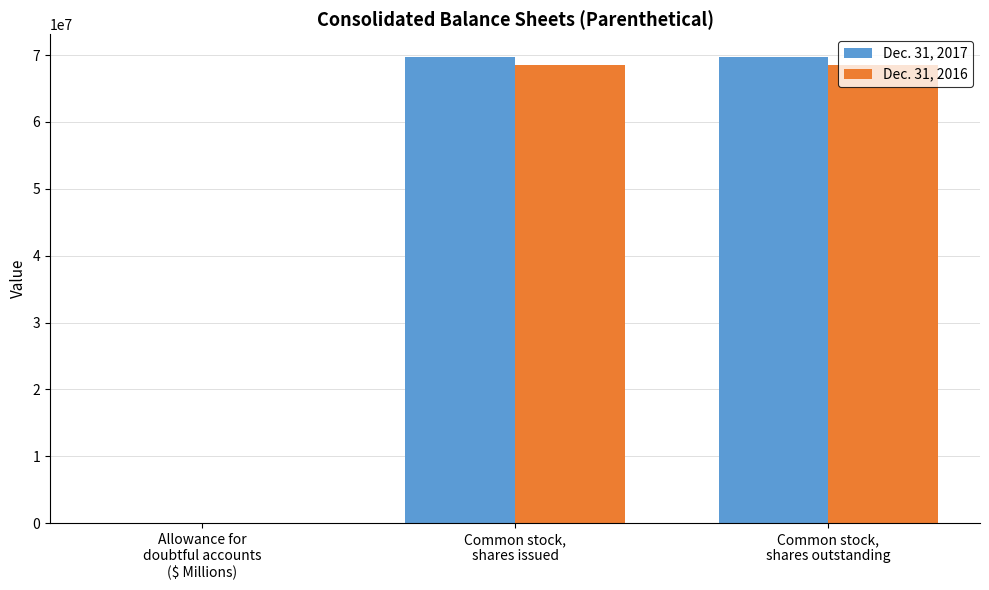

Which series has the widest spread of values?

Dec. 31, 2017